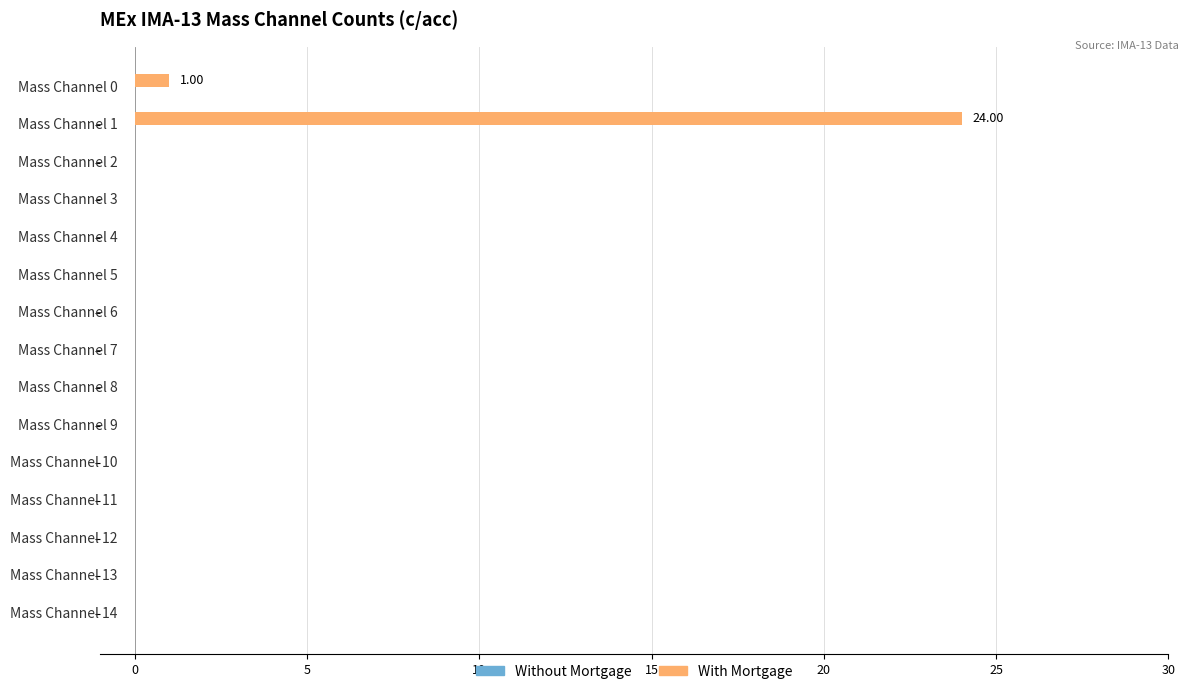

What is the sum of all values?

25